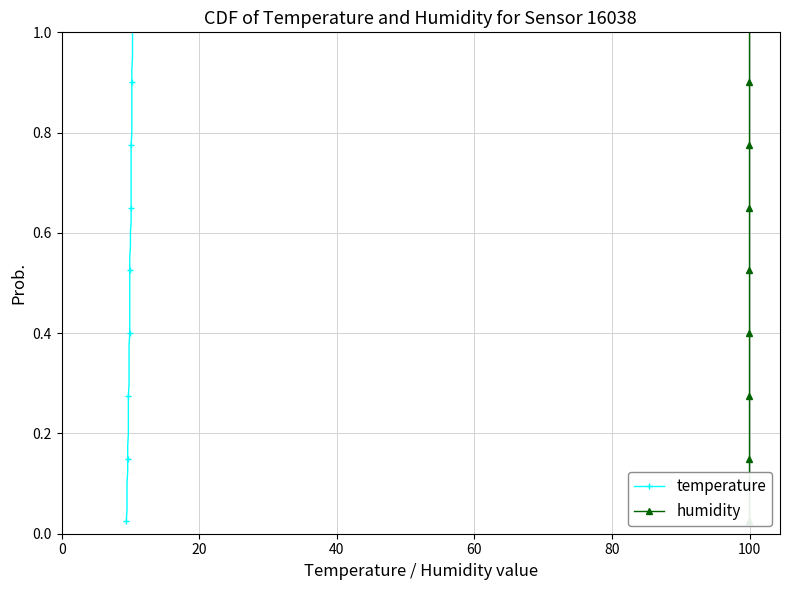

True or false: temperature and humidity cross at least once.

False